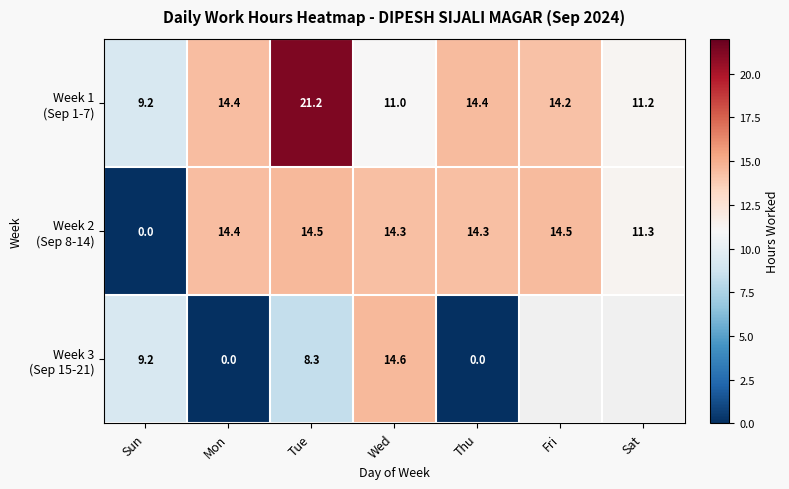

Rank the series by their maximum value, from lowest to highest.

Week 2 (Sep 8-14), Week 3 (Sep 15-21), Week 1 (Sep 1-7)